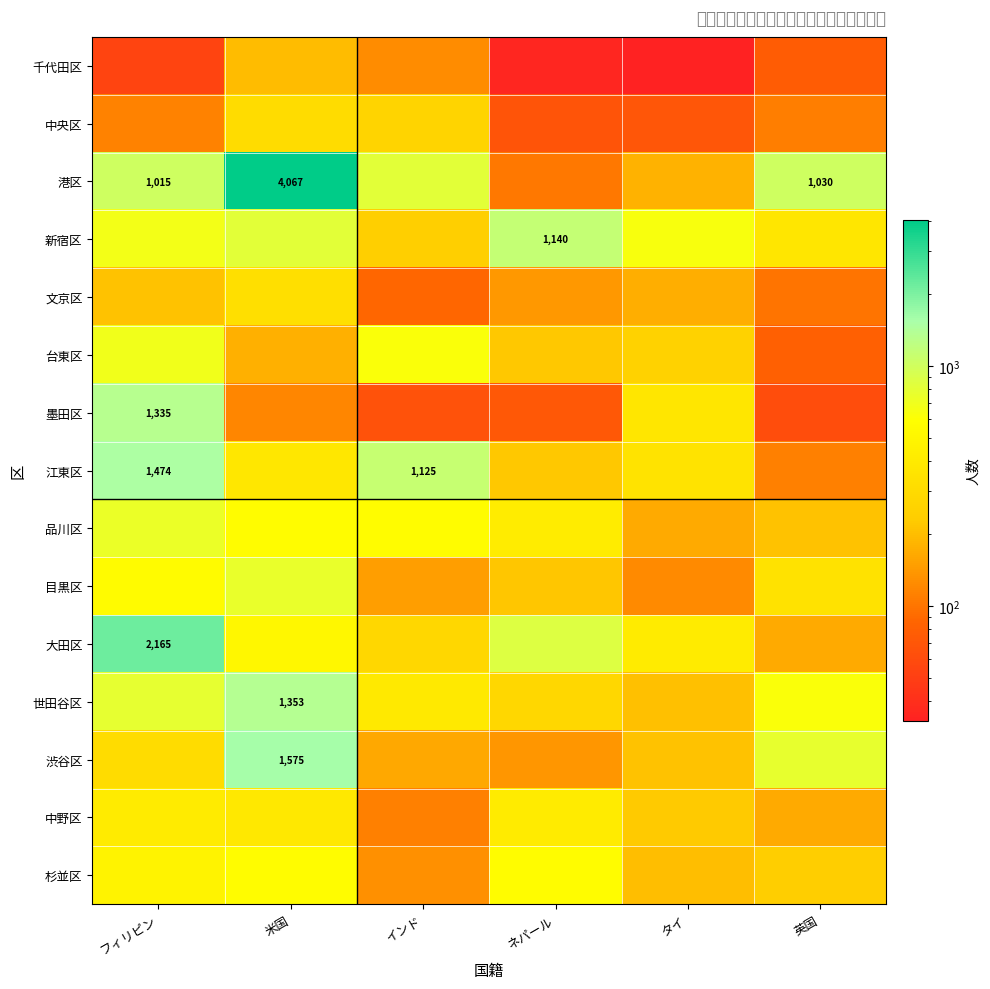

Is it true that 文京区 equals 78 at タイ?

False